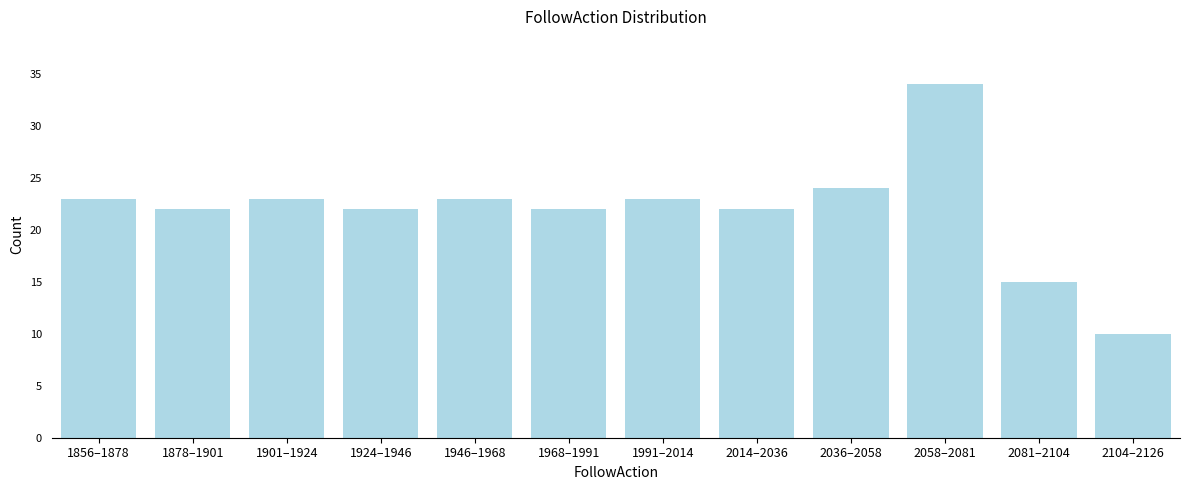

Reading left to right, extract all data points from this chart.

23	22	23	22	23	22	23	22	24	34	15	10